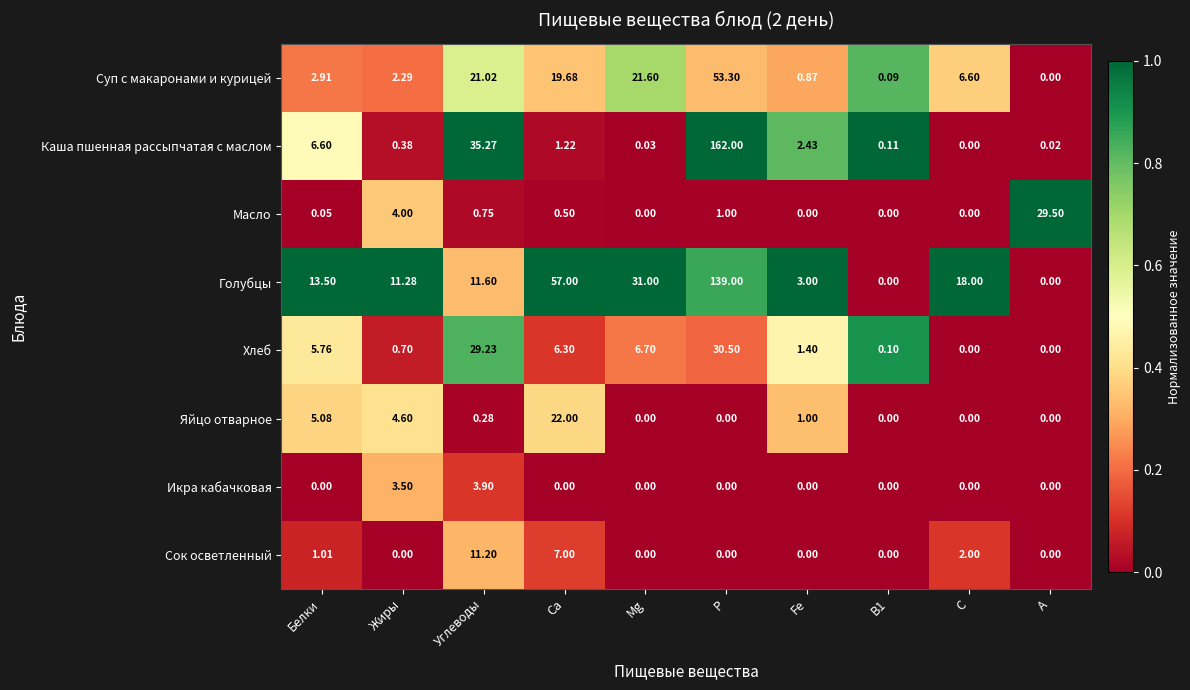

At which category is the sum across all series the highest?

Р